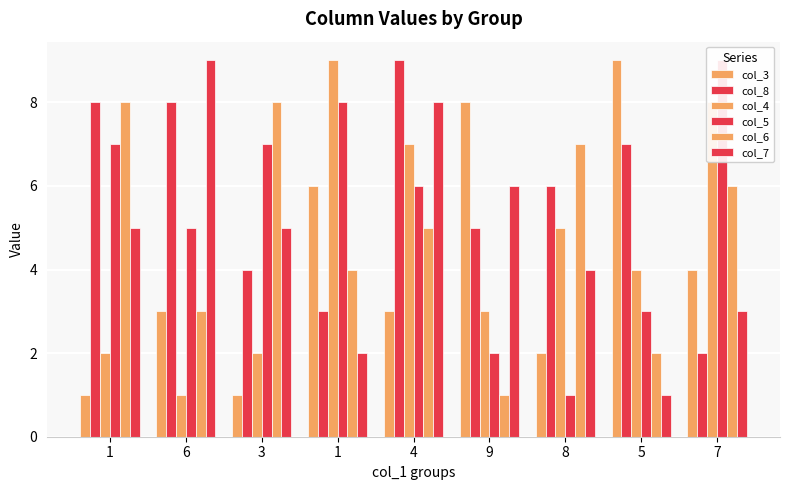

At which label is col_4 closest to 5?

8